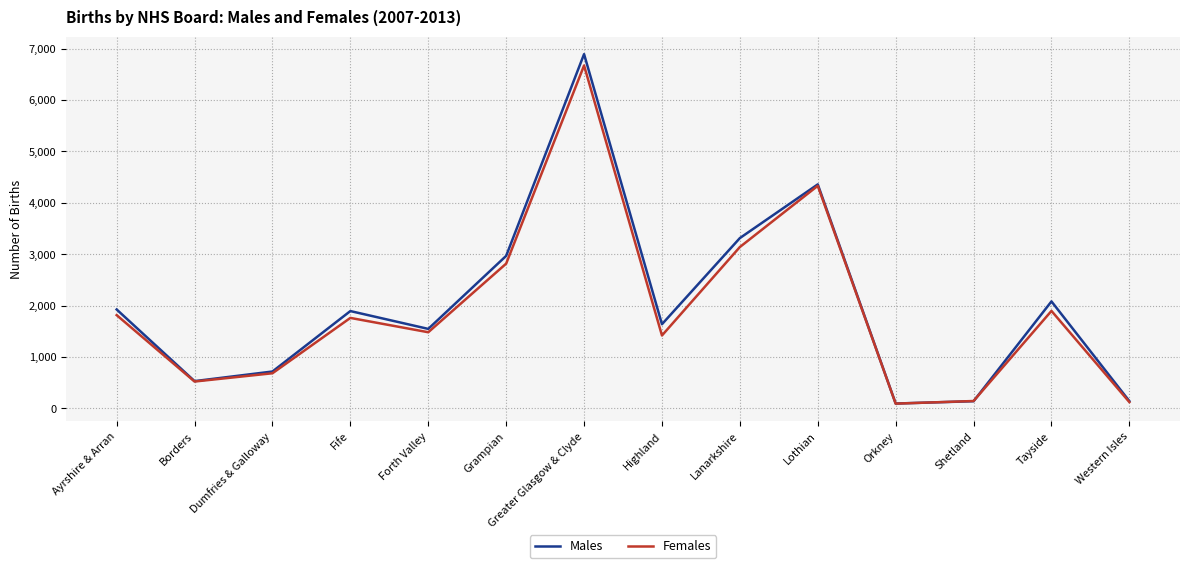

Where is Males nearest to the value 3494?

Lanarkshire